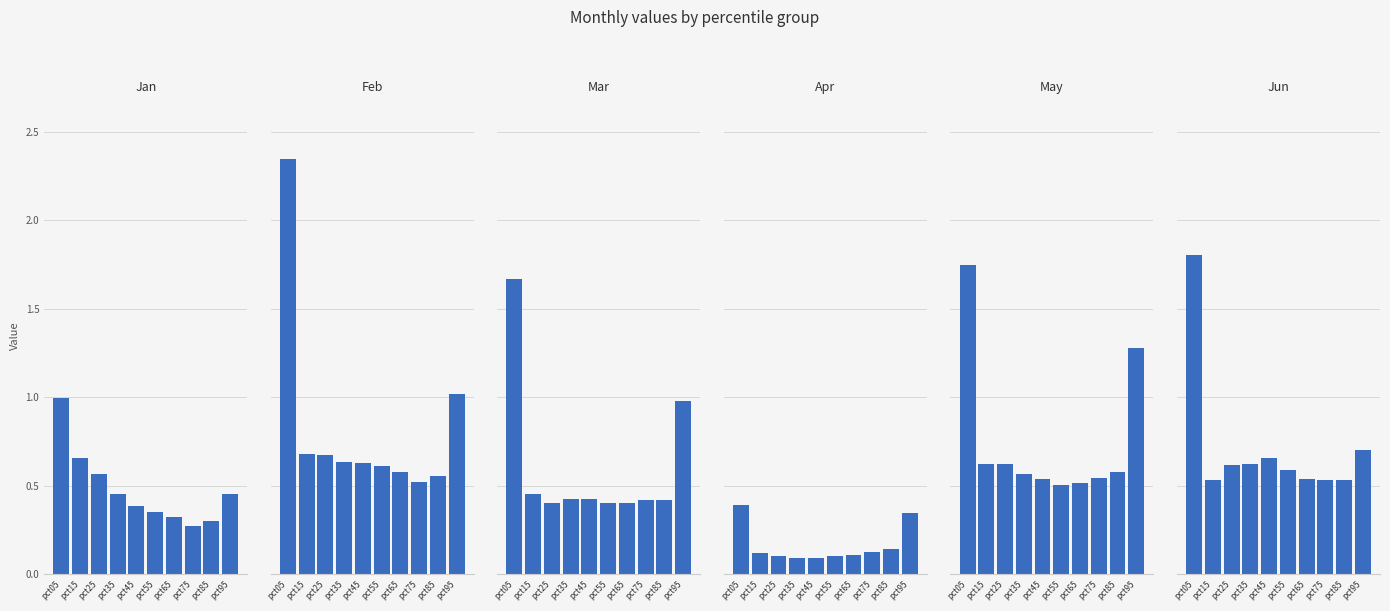

What value does the Apr series have at pct75?

0.1